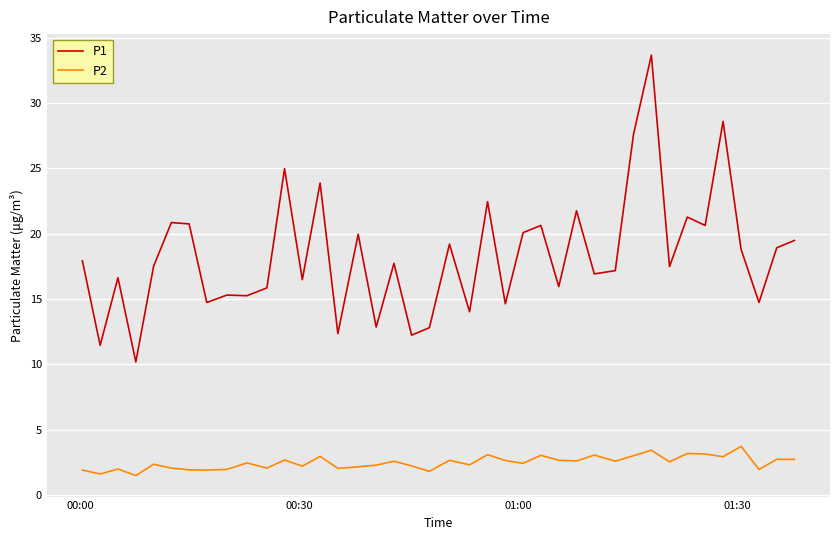

True or false: P1 and P2 cross at least once.

False